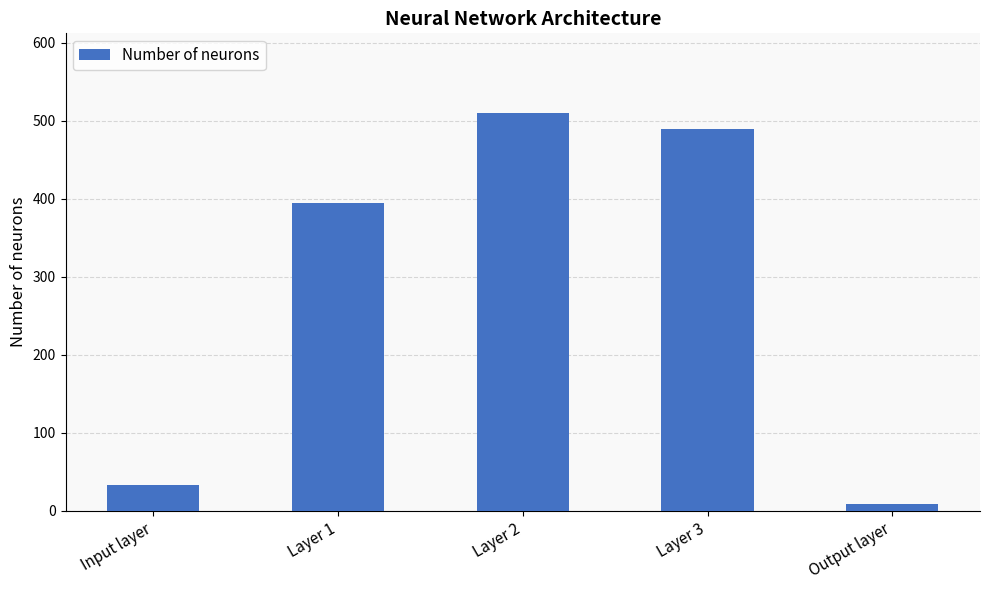

List the labels in order of value, smallest first.

Output layer, Input layer, Layer 1, Layer 3, Layer 2